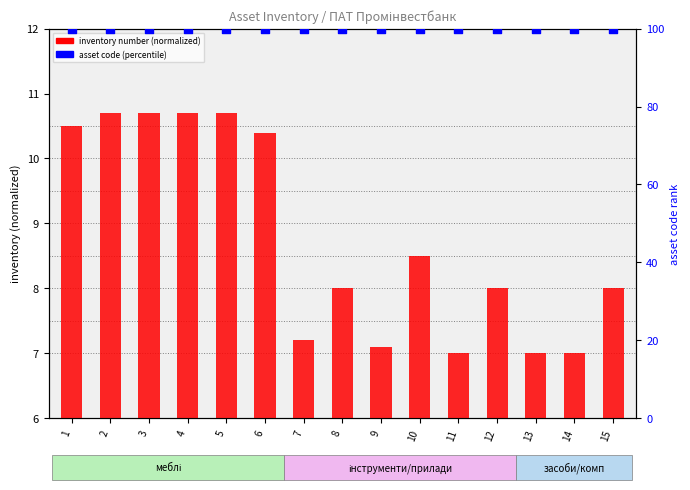

Which series has the largest total across all categories?

asset code (percentile)